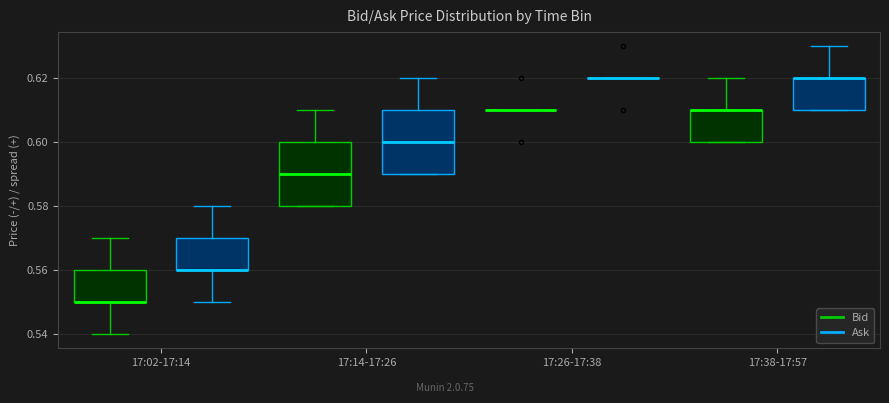

Reading left to right, transcribe this box plot: for each box, give where its median line is, the range the box spans, and where its two whiskers end, as read against the y-axis. The values are not printed on the chart, so give them approximately, as read against the axis.

17:02-17:14 (Bid): median 0.55 (drawn on the box's lower edge), box 0.55 to 0.56, whiskers 0.54 to 0.57
17:02-17:14 (Ask): median 0.56 (drawn on the box's lower edge), box 0.56 to 0.57, whiskers 0.55 to 0.58
17:14-17:26 (Bid): median 0.59, box 0.58 to 0.60, whiskers 0.58 to 0.61
17:14-17:26 (Ask): median 0.60, box 0.59 to 0.61, whiskers 0.59 to 0.62
17:26-17:38 (Bid): box collapsed to a line at 0.61, whiskers 0.61 to 0.61
17:26-17:38 (Ask): box collapsed to a line at 0.62, whiskers 0.62 to 0.62
17:38-17:57 (Bid): median 0.61 (drawn on the box's upper edge), box 0.60 to 0.61, whiskers 0.60 to 0.62
17:38-17:57 (Ask): median 0.62 (drawn on the box's upper edge), box 0.61 to 0.62, whiskers 0.61 to 0.63